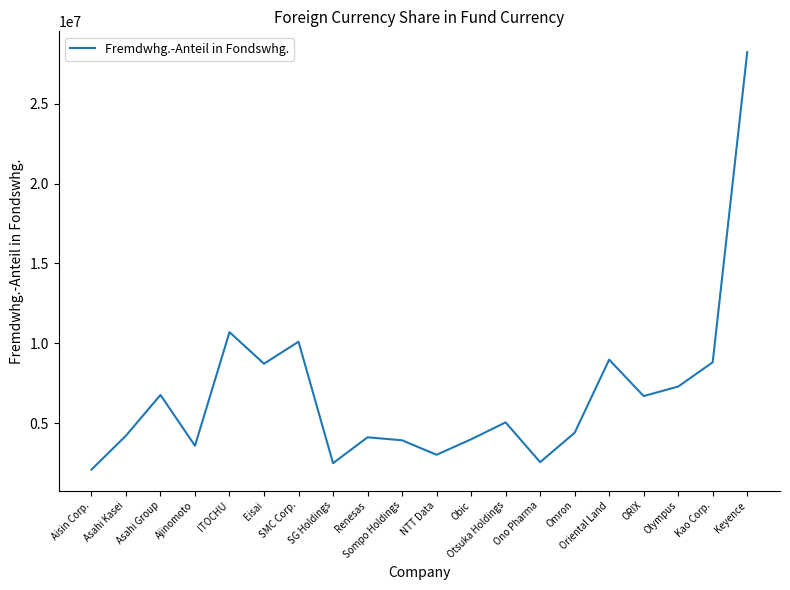

Which label corresponds to the smallest value in the chart?

Aisin Corp.